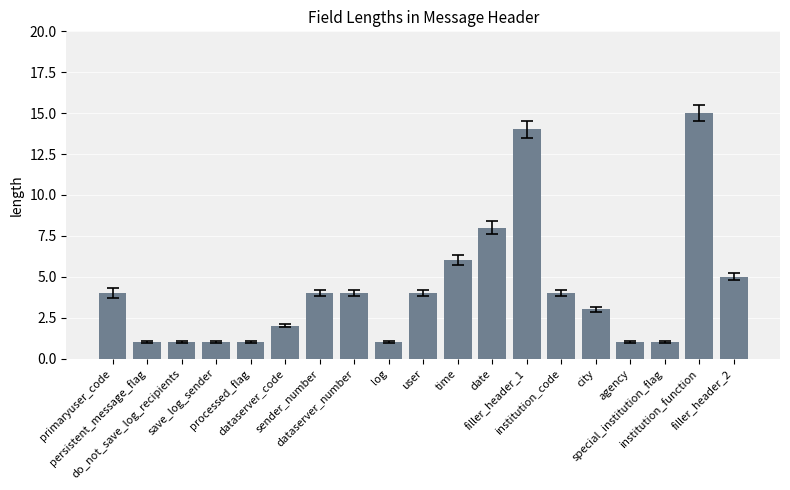

What is the ratio of the value at log to the value at special_institution_flag?

1.0